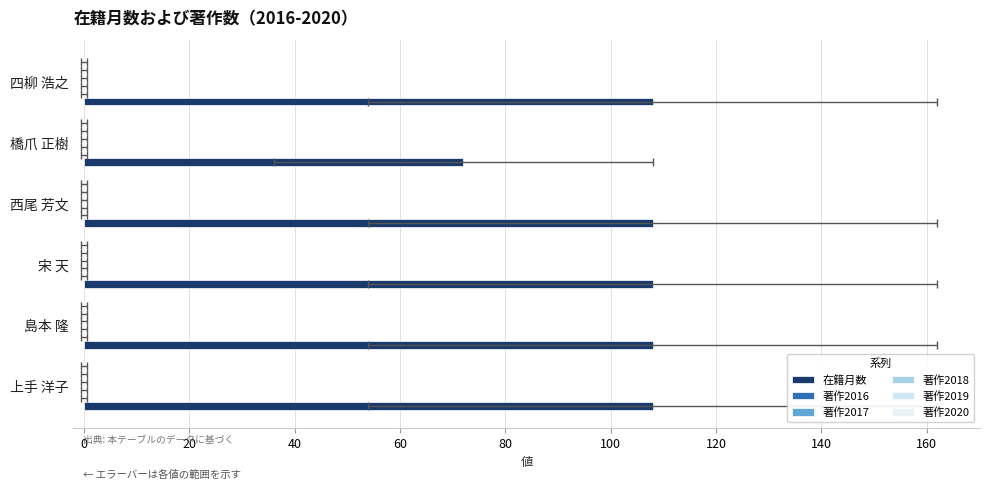

What are all the series names shown in the legend?

在籍月数, 著作2016, 著作2017, 著作2018, 著作2019, 著作2020